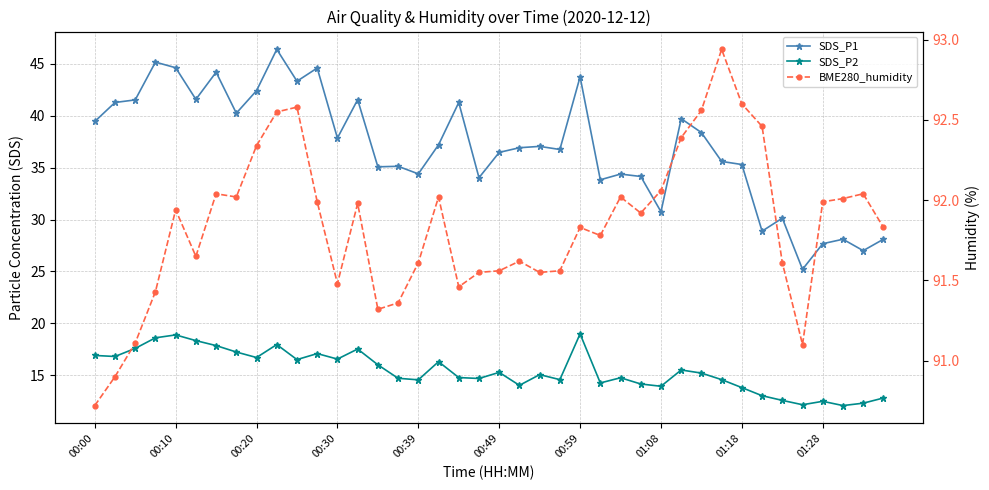

Rank the series by their maximum value, from highest to lowest.

BME280_humidity, SDS_P1, SDS_P2